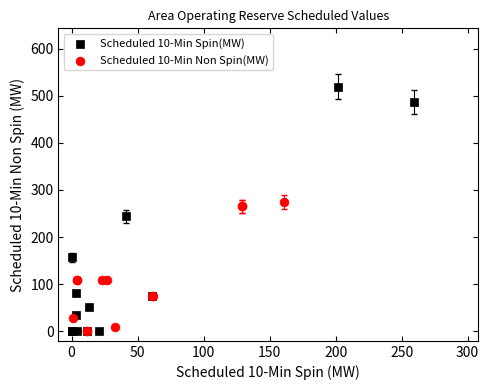

Which series reaches the maximum Y coordinate?

Scheduled 10-Min Spin(MW)